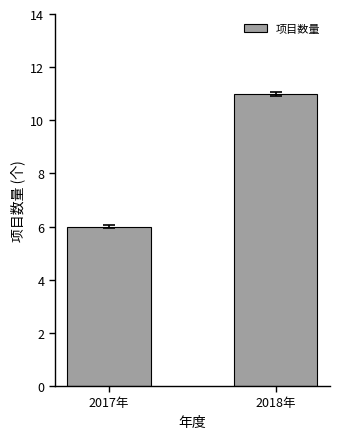

Rank the categories by value from lowest to highest.

2017年, 2018年